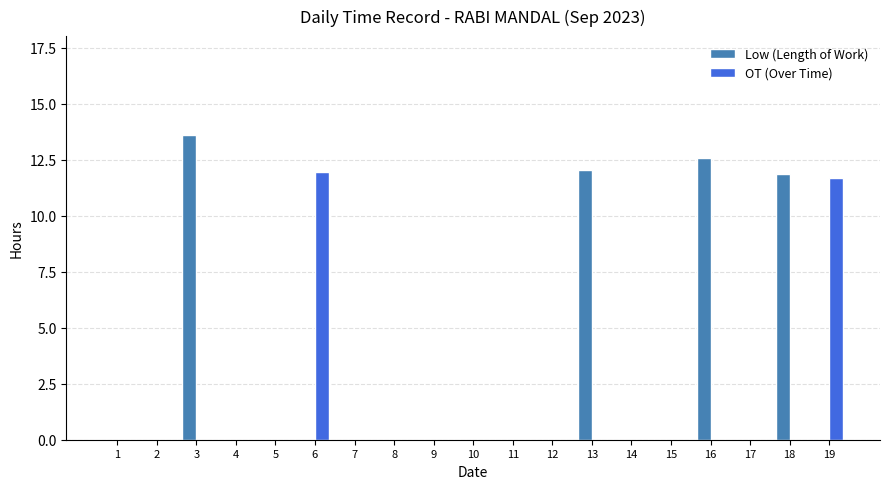

Reading left to right, what are all the values shown in this chart?

Low (Length of Work): 0.0	0.0	13.6	0.0	0.0	0.0	0.0	0.0	0.0	0.0	0.0	0.0	12.0	0.0	0.0	12.6	0.0	11.9	0.0
OT (Over Time): 0.0	0.0	0.0	0.0	0.0	12.0	0.0	0.0	0.0	0.0	0.0	0.0	0.0	0.0	0.0	0.0	0.0	0.0	11.7